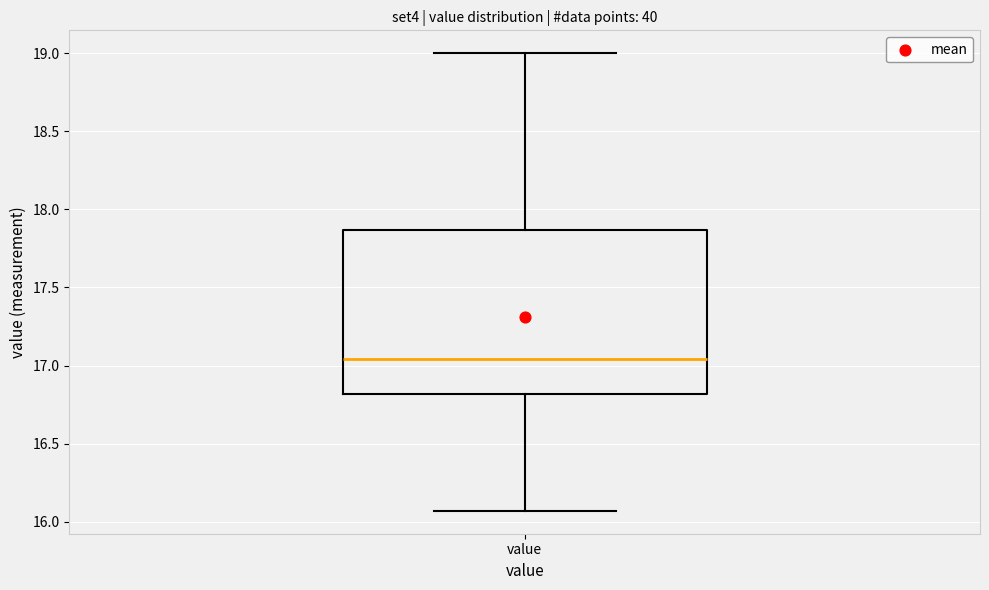

Transcribe this box plot: give where the median line is, the range the box spans, and where the two whiskers end, as read against the y-axis. The values are not printed on the chart, so give them approximately, as read against the axis.

median 17.05, box 16.80 to 17.85, whiskers 16.05 to 19.00